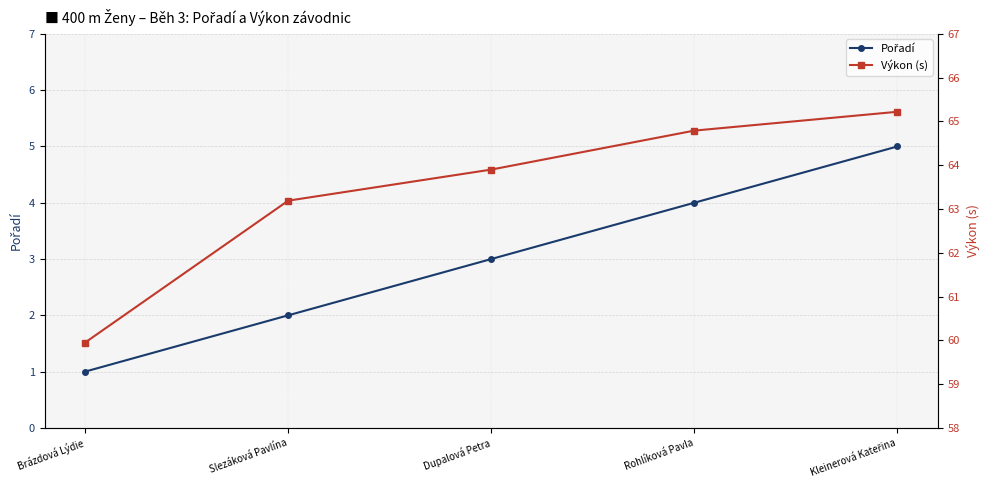

What are all the series names shown in the legend?

Pořadí, Výkon (s)